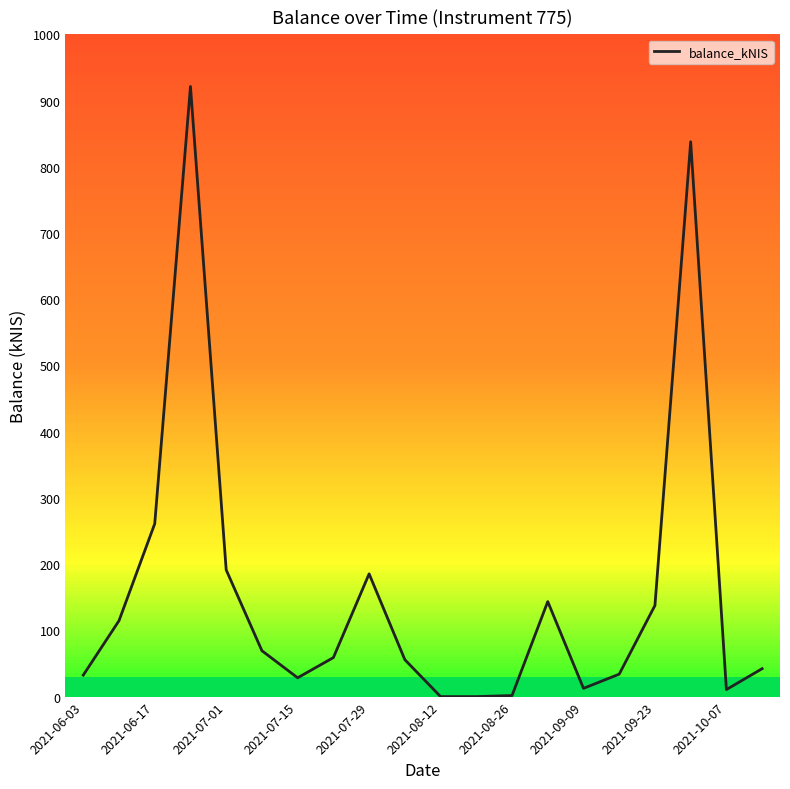

What is the difference between the maximum and minimum values?

921.2